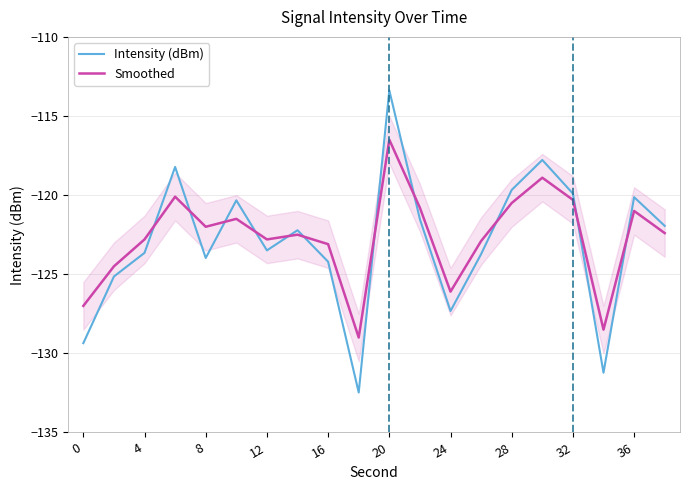

What is the highest value of the Intensity (dBm) series?

-113.4